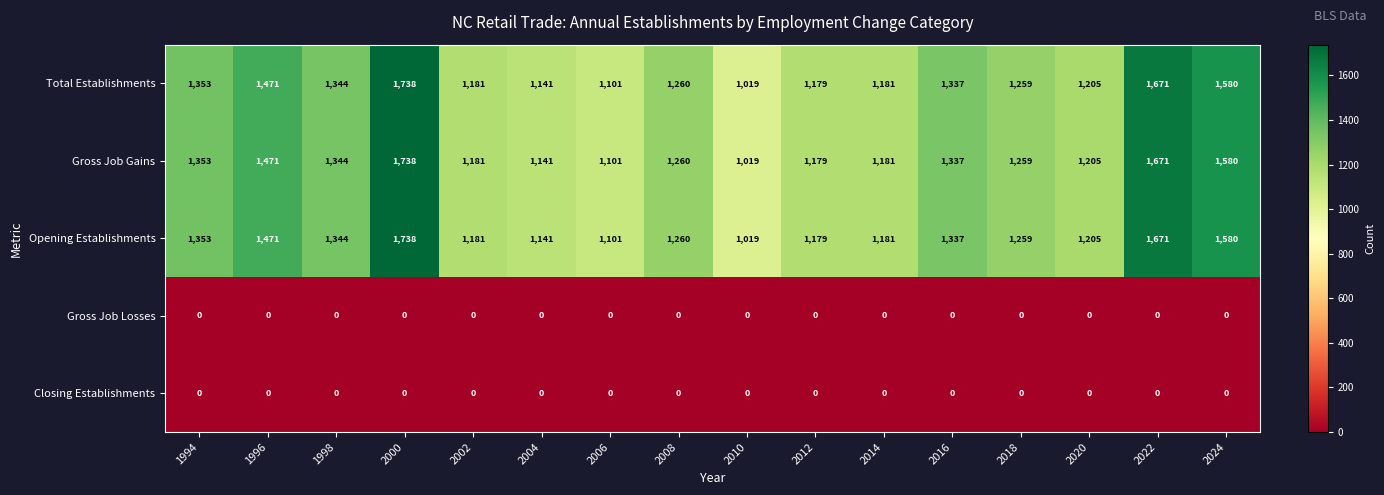

At which category is the sum across all series the highest?

2000